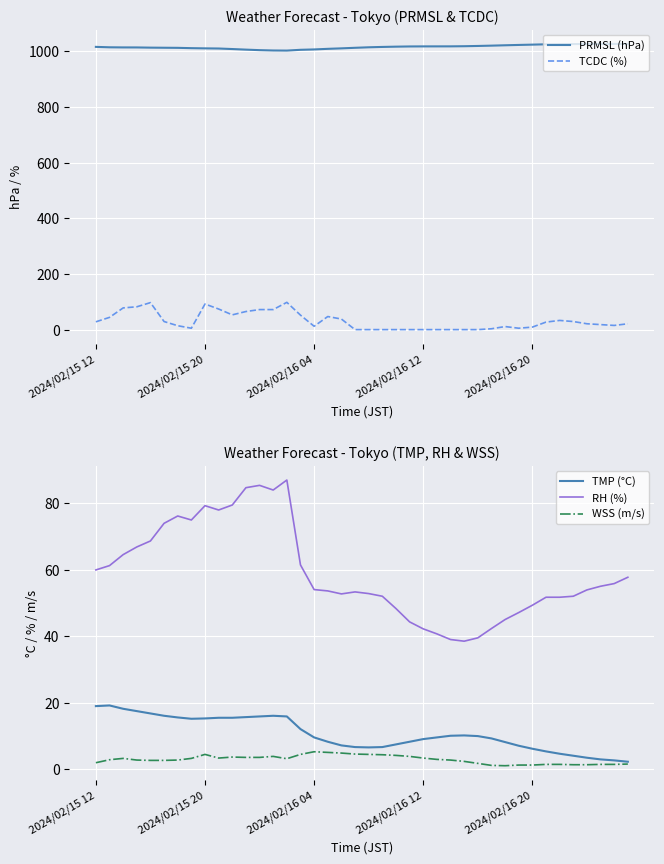

True or false: WSS (m/s) and RH (%) cross at least once.

False